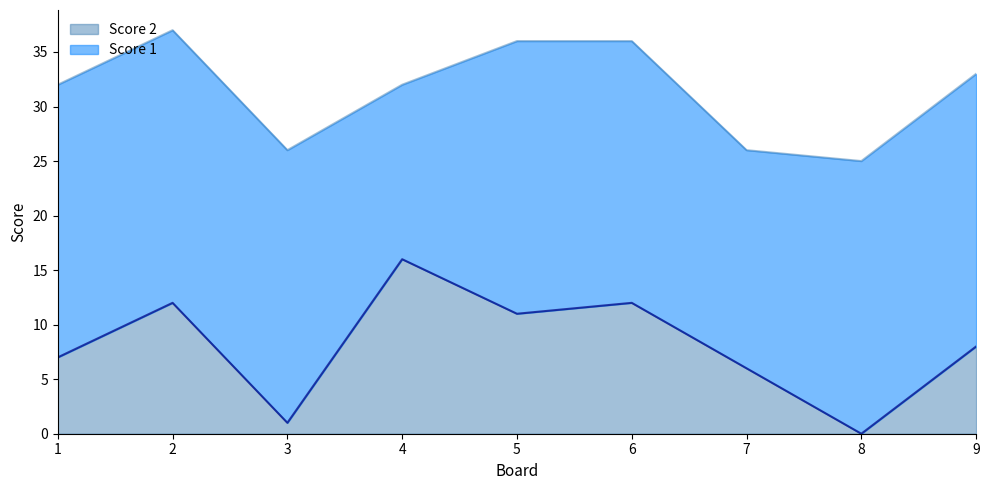

At which category does the data reach its first local valley?

3